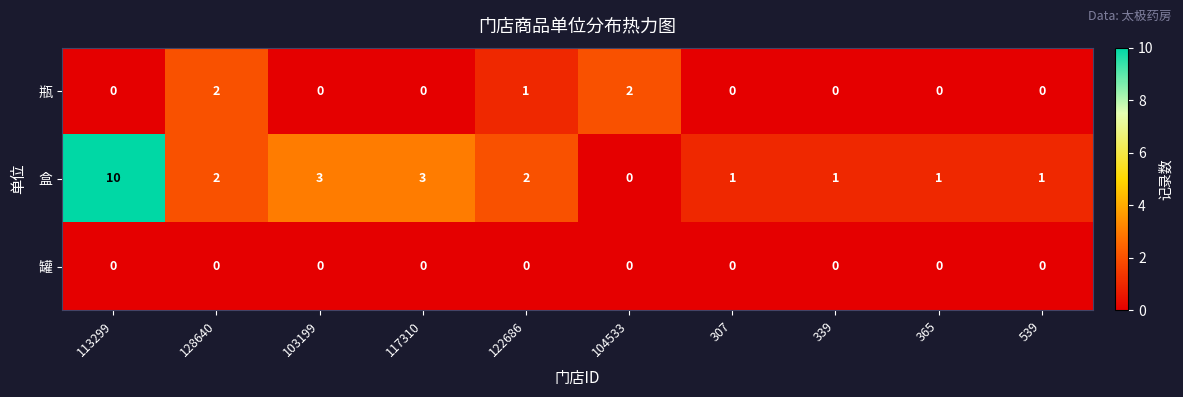

Which series has the largest total across all categories?

盒